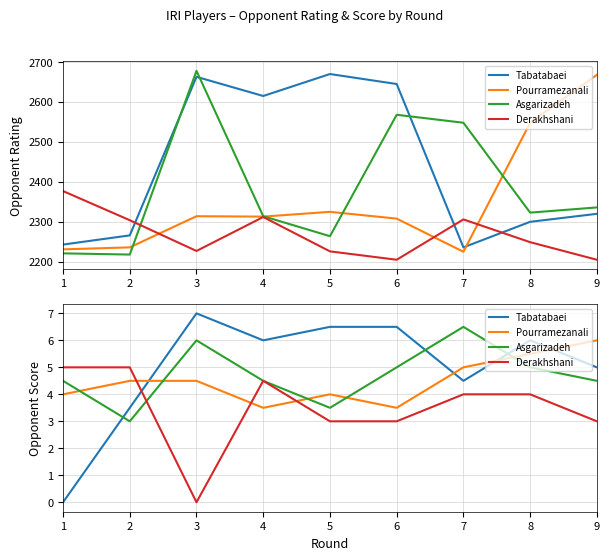

What is the value of the Pourramezanali point at the 2nd from the left?

4.5